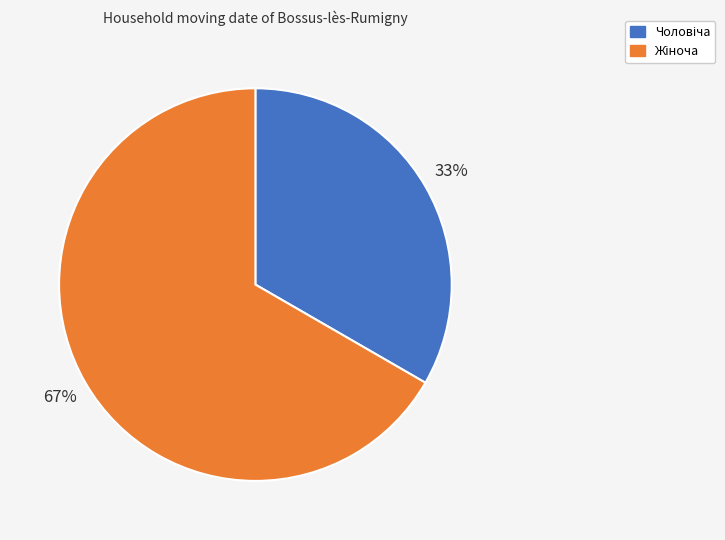

Is there a majority slice in this chart?

Yes